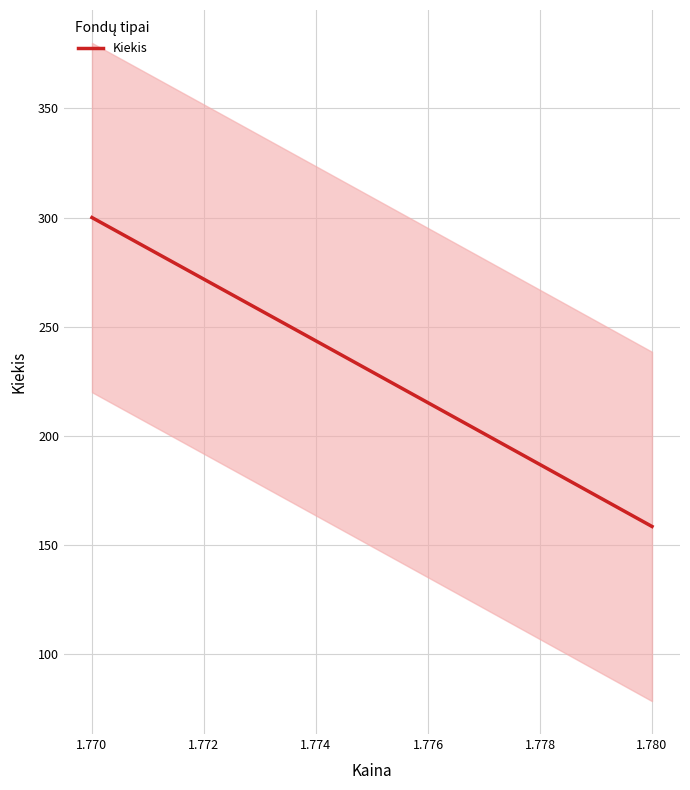

What is the minimum value for Kiekis?

158.5